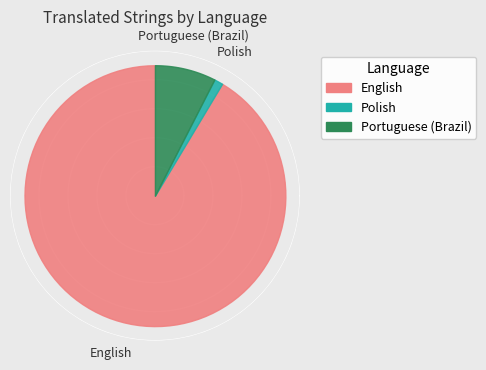

True or false: Portuguese (Brazil) accounts for 1% of the total.

False